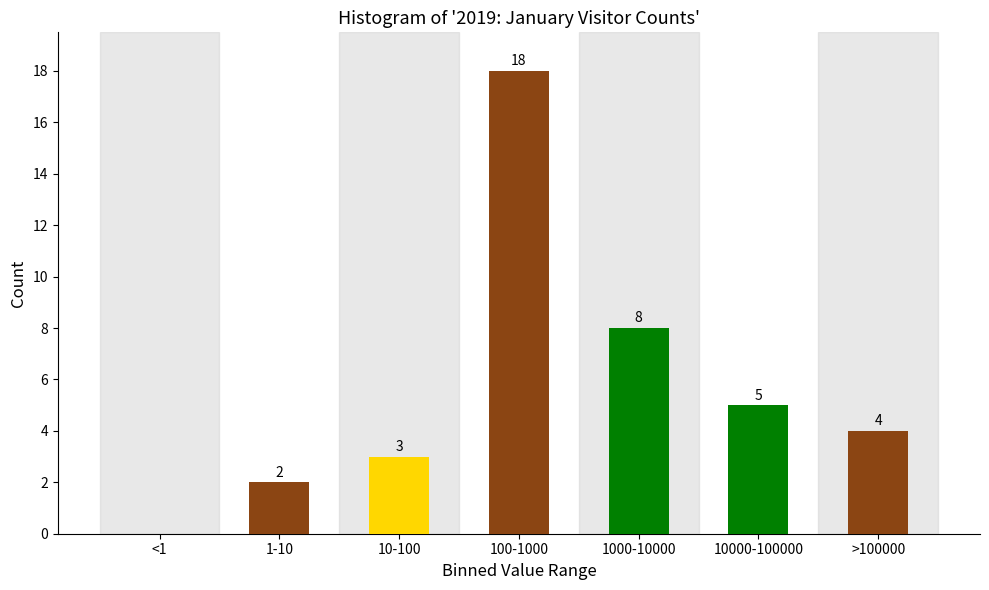

Reading left to right, transcribe all the data shown in this chart.

<1=0	1-10=2	10-100=3	100-1000=18	1000-10000=8	10000-100000=5	>100000=4